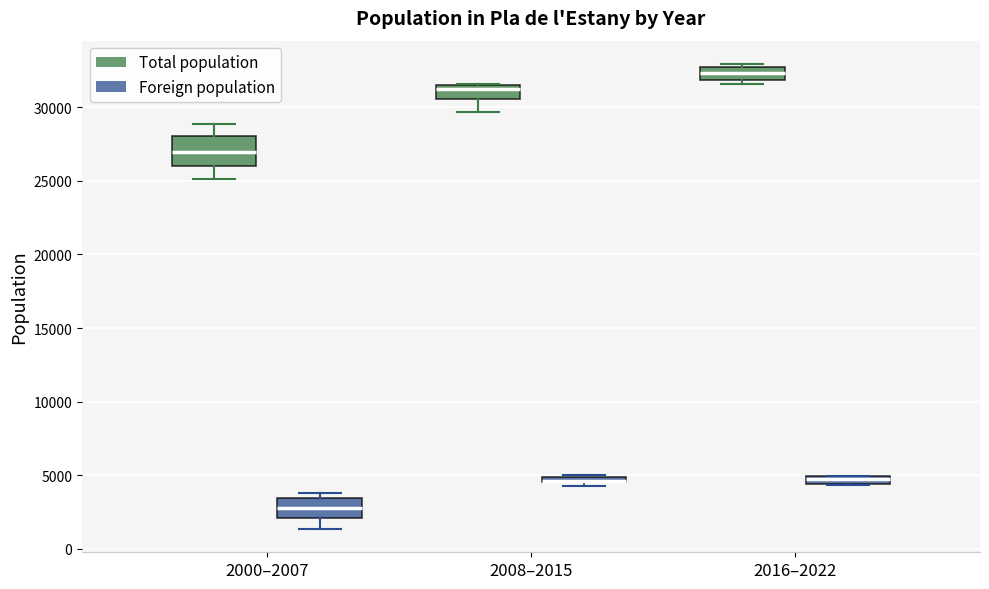

Where is the lower edge of the box for 2016–2022 (Foreign population) on the y-axis? The values are not printed on the chart, so give them approximately, as read against the axis.

4500